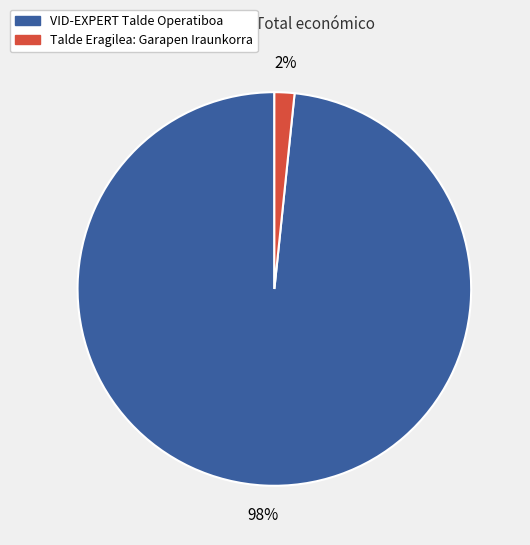

Is VID-EXPERT Talde Operatiboa the majority of the pie?

Yes